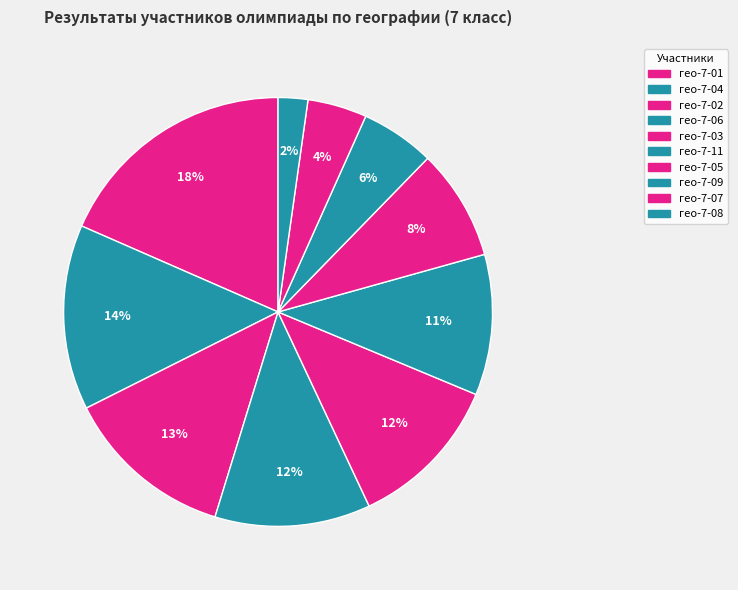

Is there any slice that represents more than half of the pie?

No